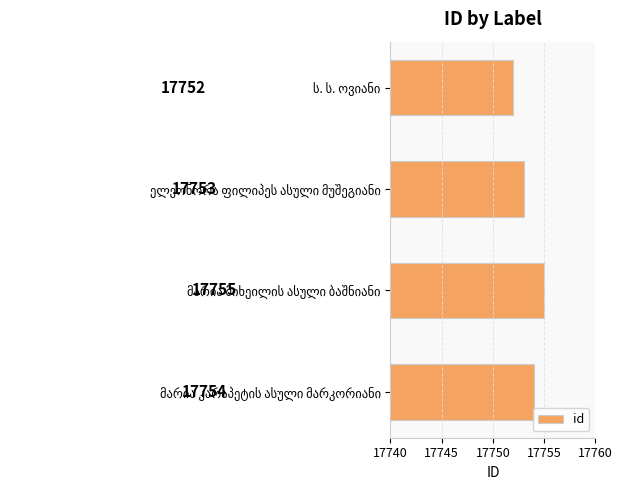

Reading top to bottom, list all the values displayed in this chart.

17752	17753	17755	17754